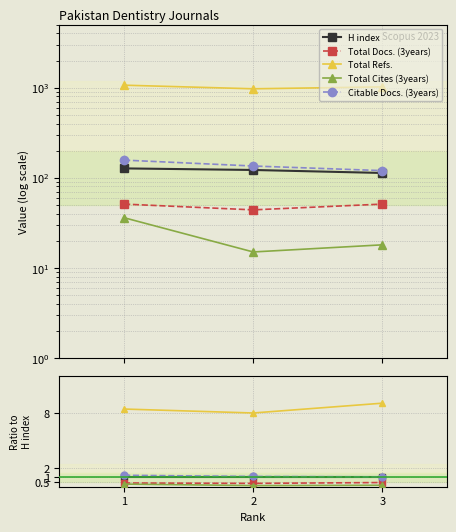

True or false: Total Cites (3years) has a value of 0.1 at 2.

True